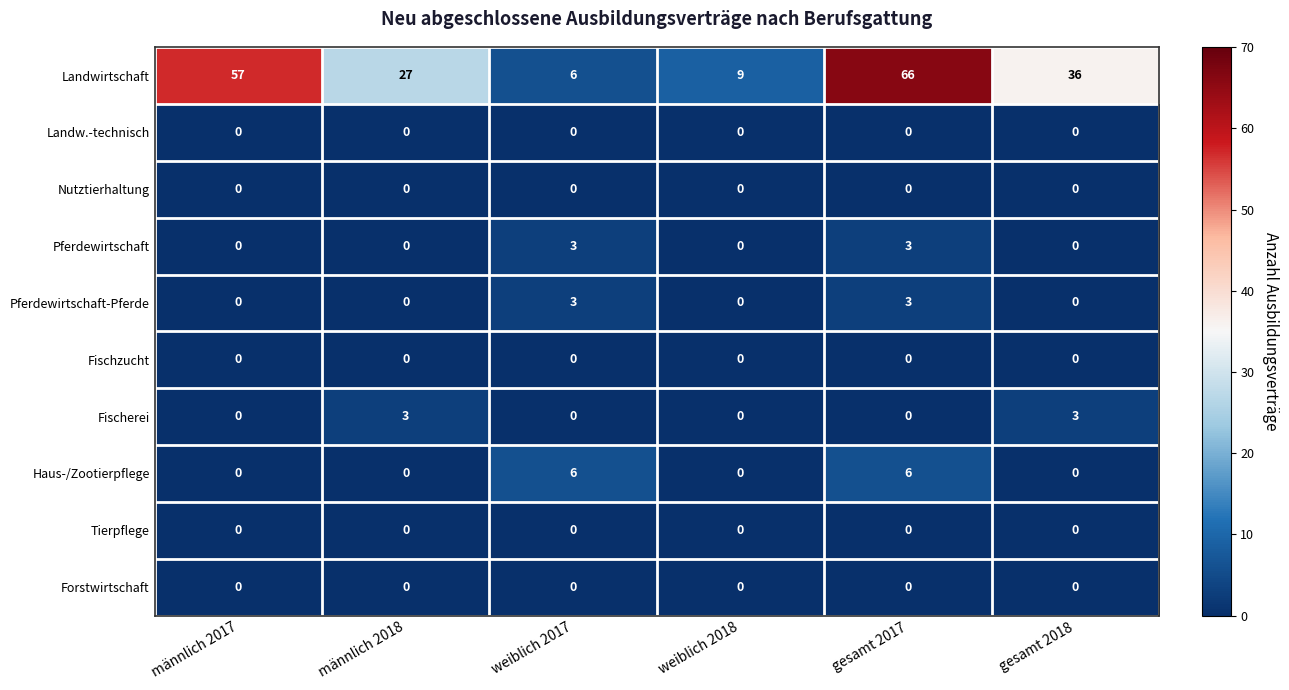

What is the total value across all series at männlich 2018?

30